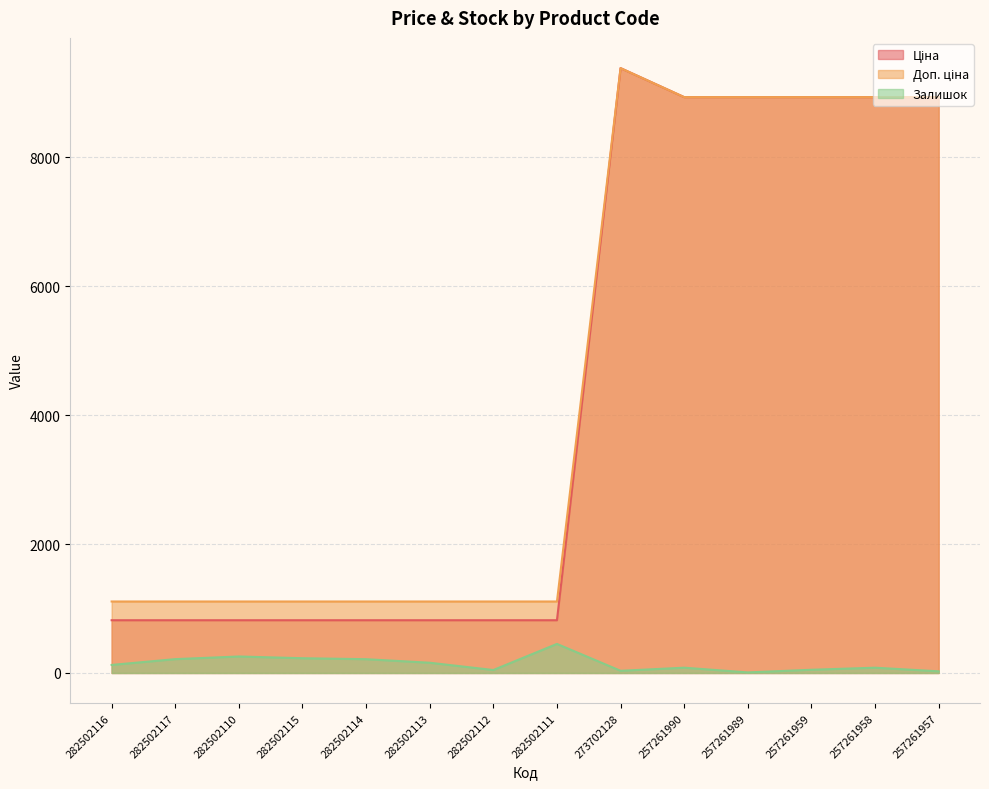

List the labels in order of Залишок value, smallest first.

257261989, 257261957, 273702128, 282502112, 257261959, 257261990, 257261958, 282502116, 282502113, 282502114, 282502117, 282502115, 282502110, 282502111